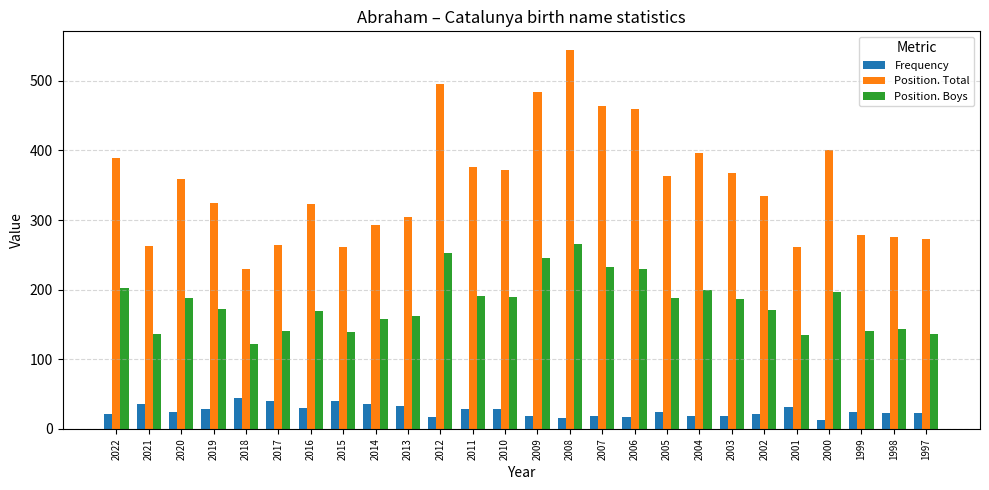

Where does the Position. Boys series first go above 187?

2022